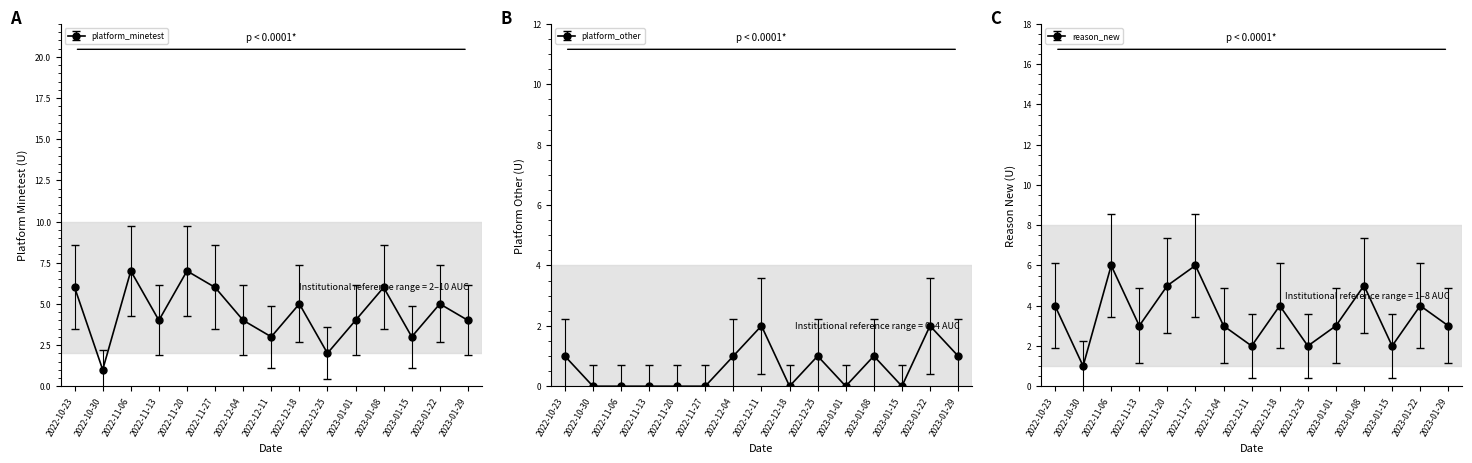

Between 2022-12-25 and 2022-12-11, which is larger?

2022-12-11